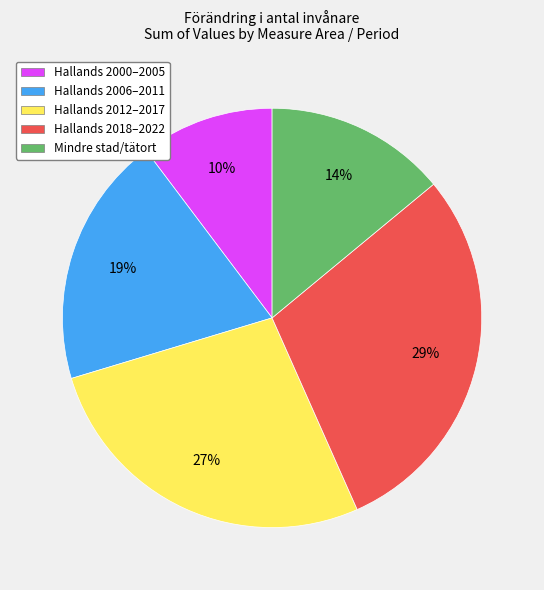

What is the smallest slice in the pie chart?

Hallands 2000–2005